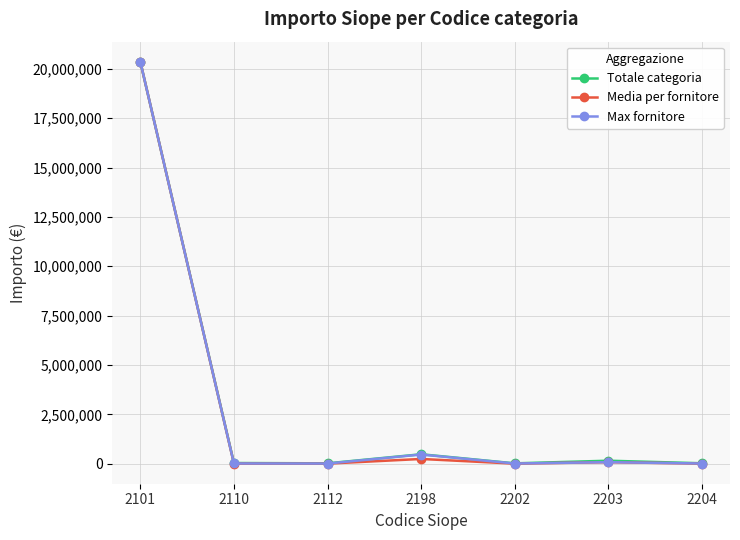

At which category is the sum across all series the highest?

2101